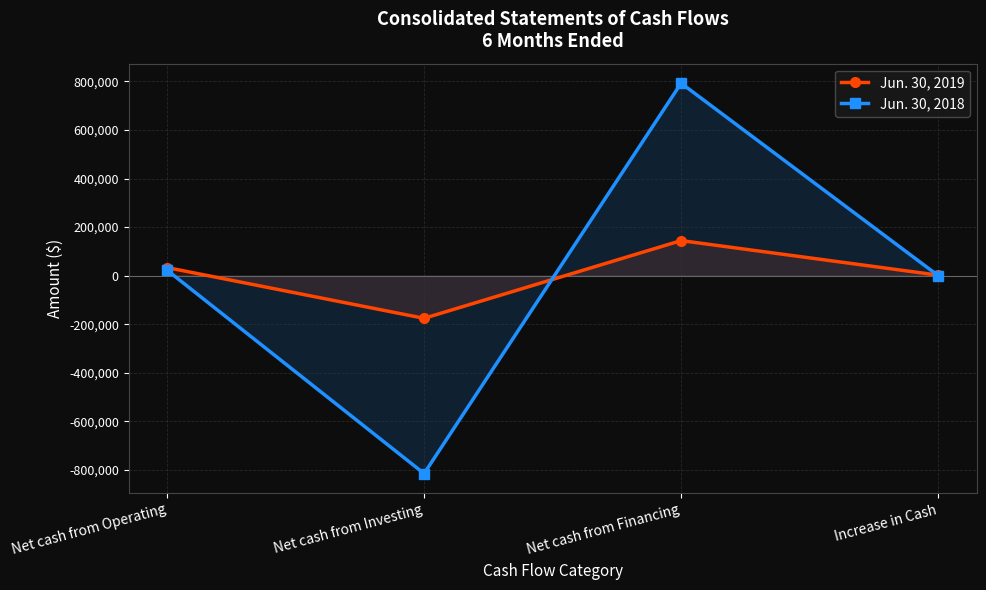

Where does the Jun. 30, 2018 series first go above 22677?

Net cash from Financing